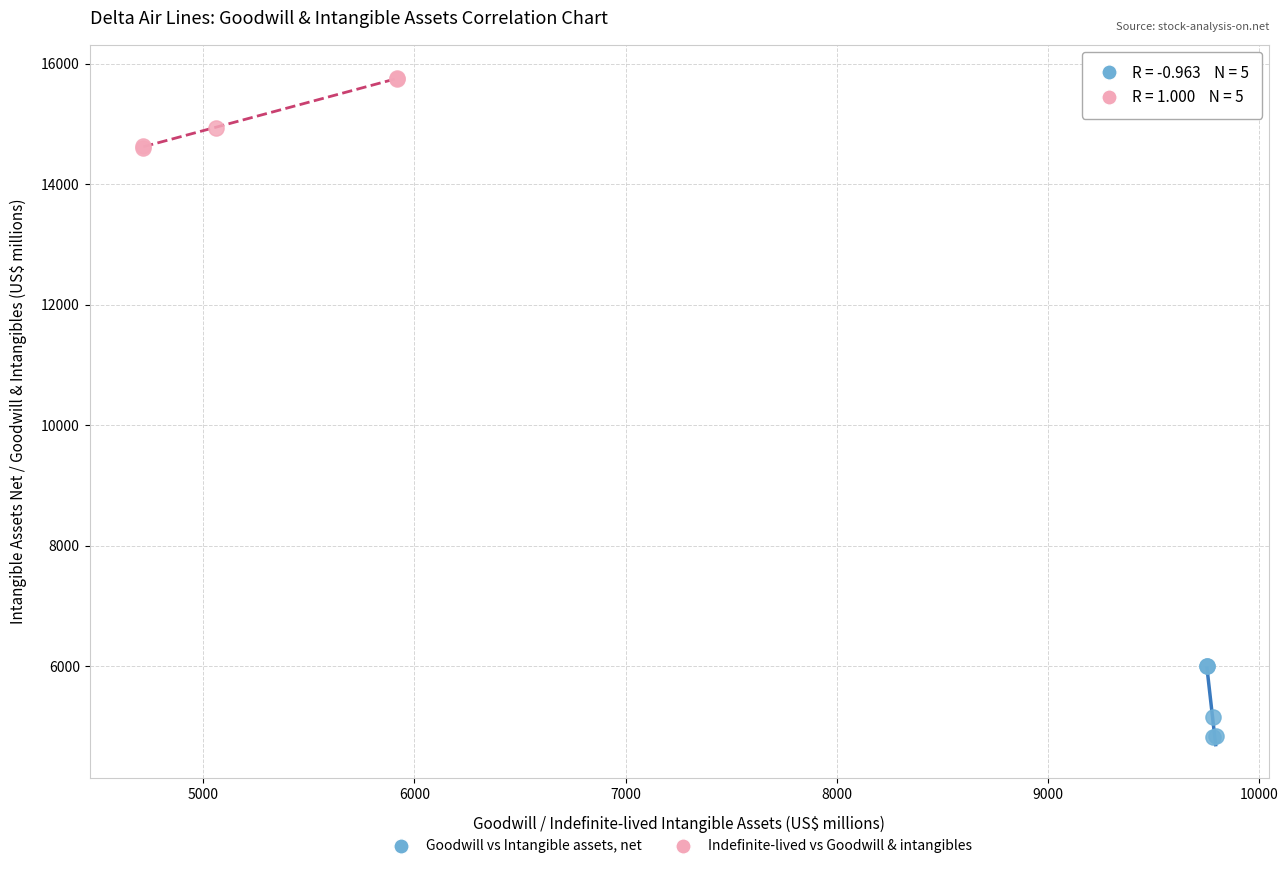

What are all the series names shown in the legend?

Goodwill vs Intangible assets, net, Indefinite-lived vs Goodwill & intangibles